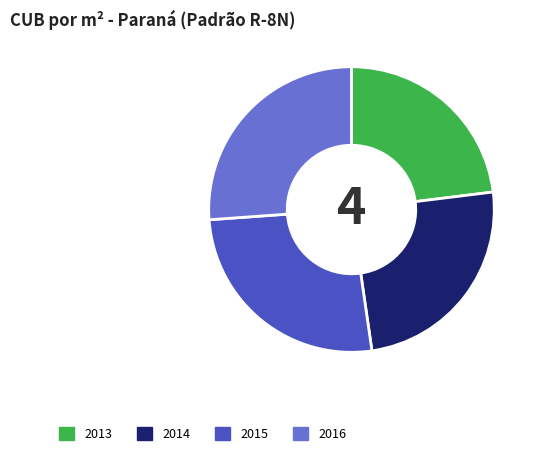

How many slices are in this pie chart?

4